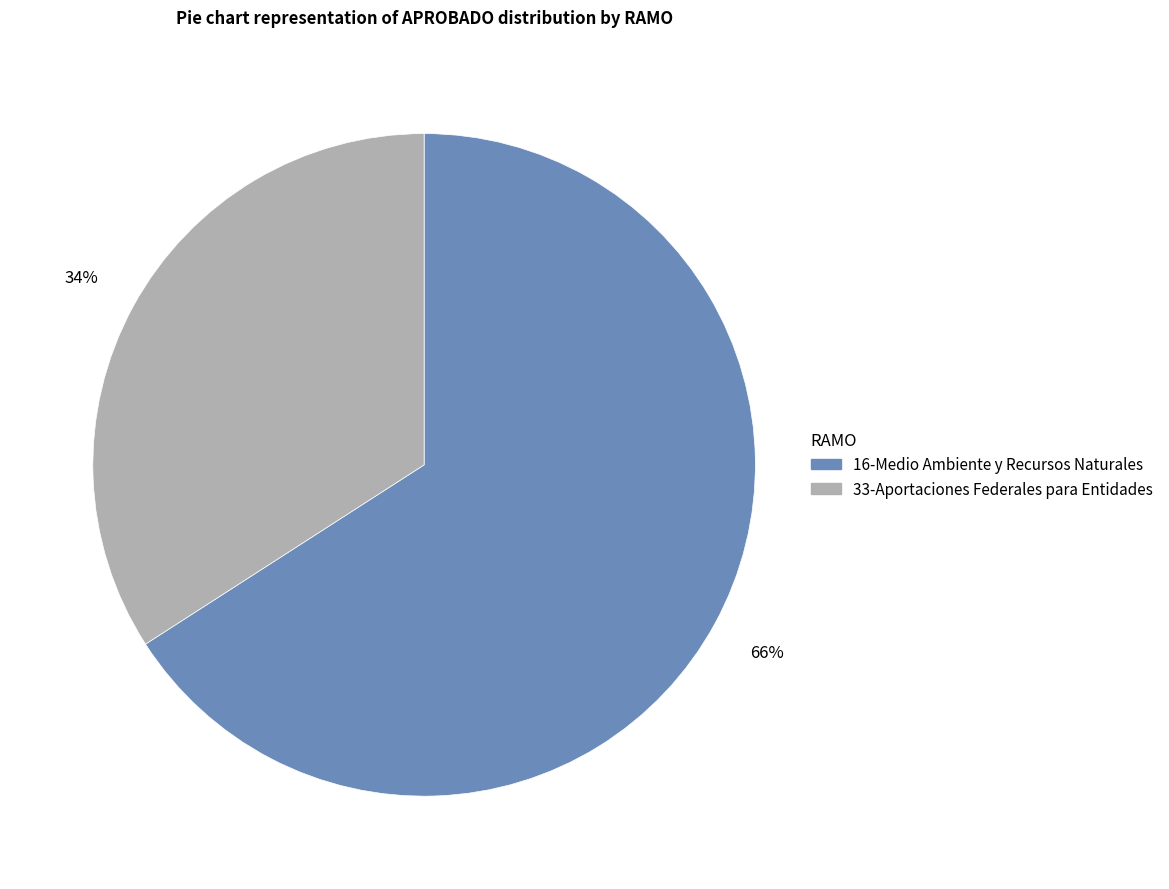

To the nearest percent, what is the difference between the largest and smallest slice percentages?

32%